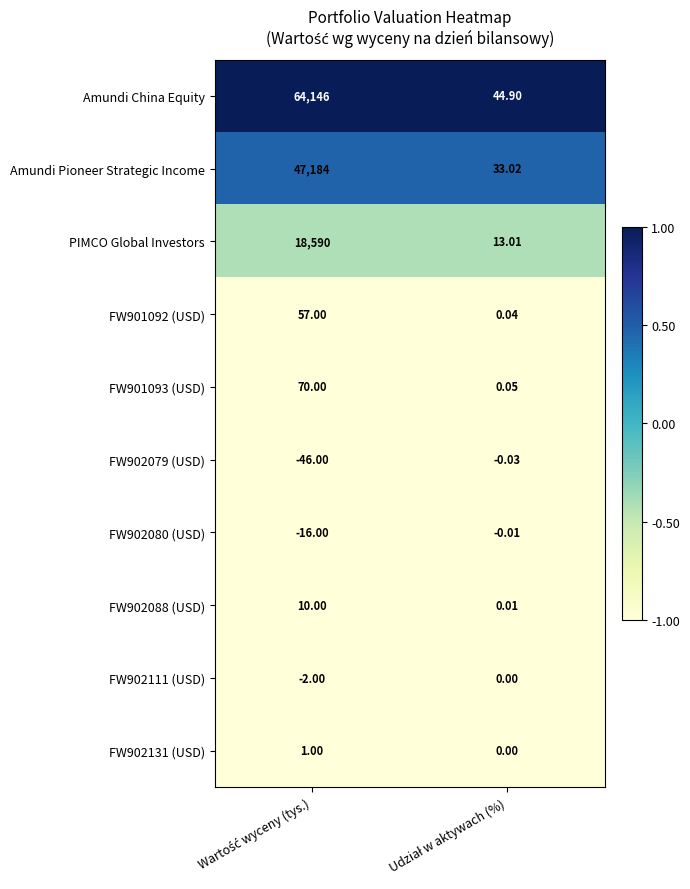

Which series has the widest spread of values?

Amundi China Equity